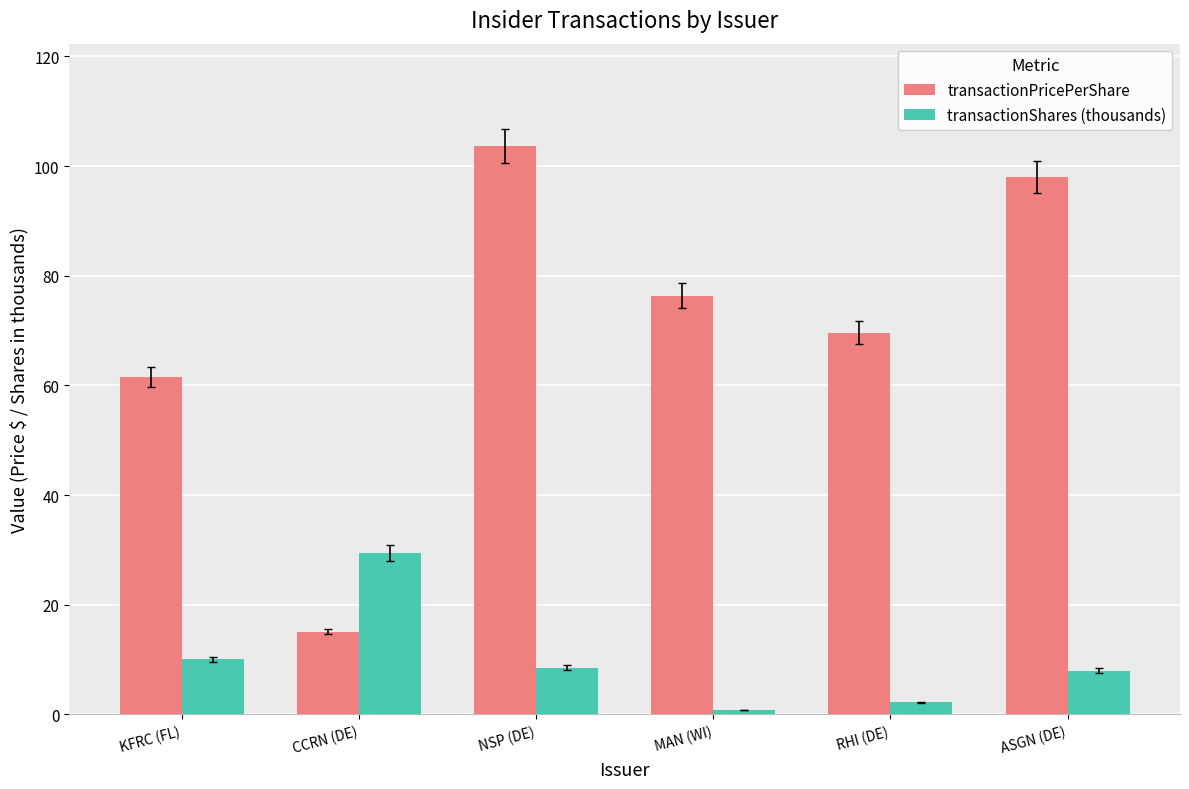

What is the spread (max minus min) of values at CCRN (DE)?

14.5